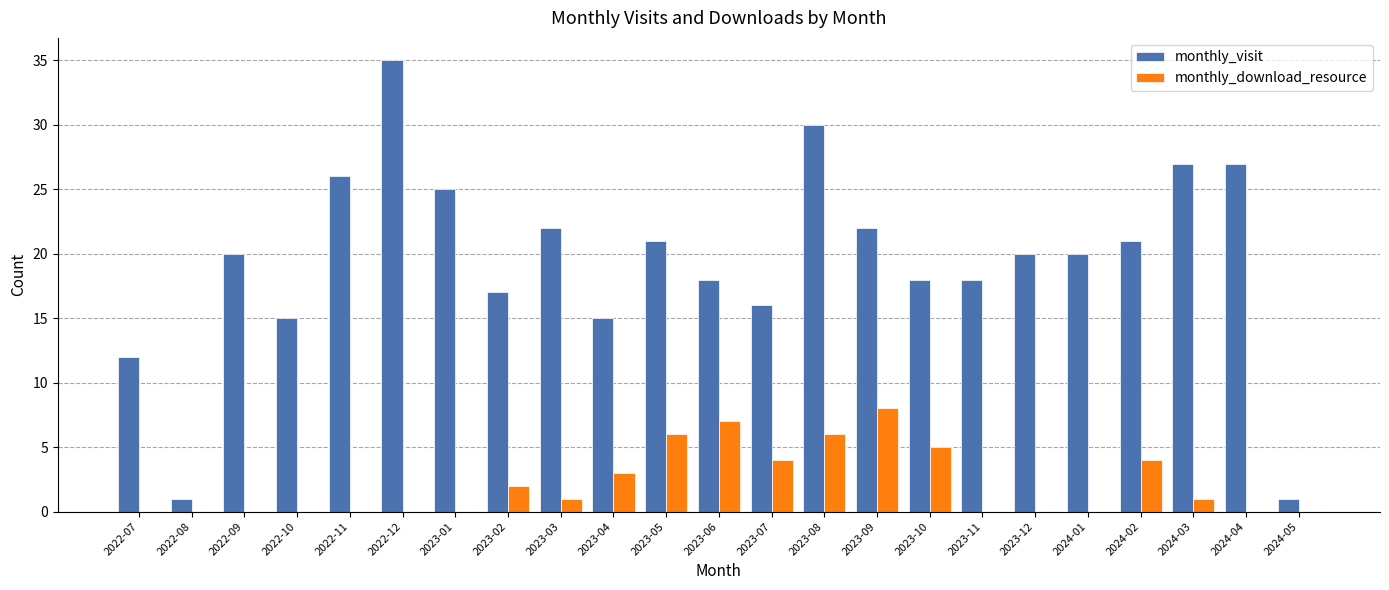

Which series has the largest range (max minus min)?

monthly_visit